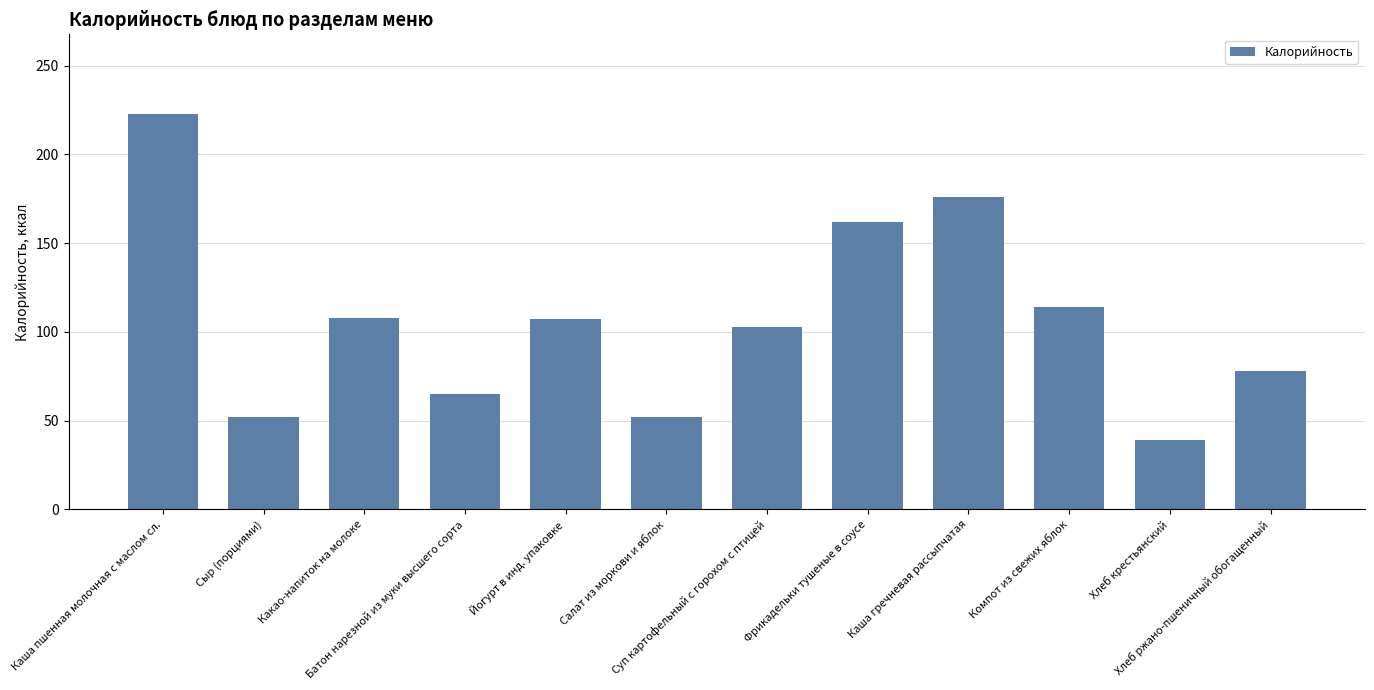

What position from the right is Каша гречневая рассыпчатая?

4